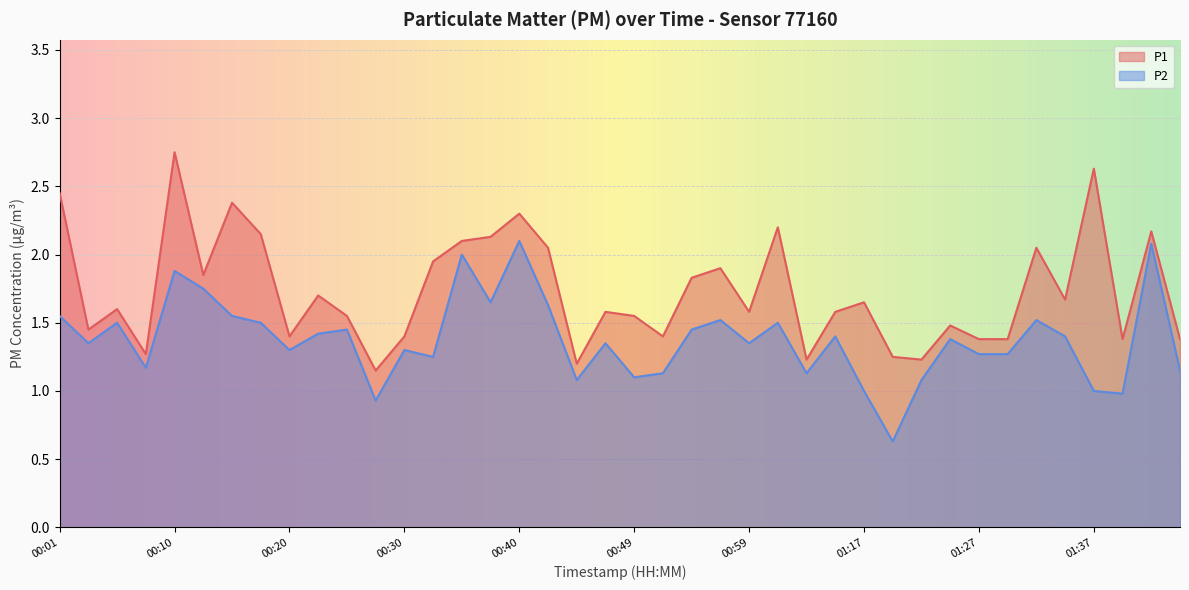

Reading left to right, extract all data points from this chart.

P1: 00:01=2.5	00:03=1.4	00:06=1.6	00:08=1.3	00:10=2.8	00:13=1.9	00:15=2.4	00:18=2.1	00:20=1.4	00:23=1.7	00:25=1.6	00:27=1.1	00:30=1.4	00:32=1.9	00:35=2.1	00:37=2.1	00:40=2.3	00:42=2.0	00:44=1.2	00:47=1.6	00:49=1.6	00:52=1.4	00:54=1.8	00:57=1.9	00:59=1.6	01:01=2.2	01:04=1.2	01:14=1.6	01:17=1.6	01:19=1.2	01:22=1.2	01:24=1.5	01:27=1.4	01:29=1.4	01:32=2.0	01:34=1.7	01:37=2.6	01:39=1.4	01:42=2.2	01:44=1.4
P2: 00:01=1.6	00:03=1.4	00:06=1.5	00:08=1.2	00:10=1.9	00:13=1.8	00:15=1.6	00:18=1.5	00:20=1.3	00:23=1.4	00:25=1.4	00:27=0.9	00:30=1.3	00:32=1.2	00:35=2.0	00:37=1.6	00:40=2.1	00:42=1.6	00:44=1.1	00:47=1.4	00:49=1.1	00:52=1.1	00:54=1.4	00:57=1.5	00:59=1.4	01:01=1.5	01:04=1.1	01:14=1.4	01:17=1.0	01:19=0.6	01:22=1.1	01:24=1.4	01:27=1.3	01:29=1.3	01:32=1.5	01:34=1.4	01:37=1.0	01:39=1.0	01:42=2.1	01:44=1.1